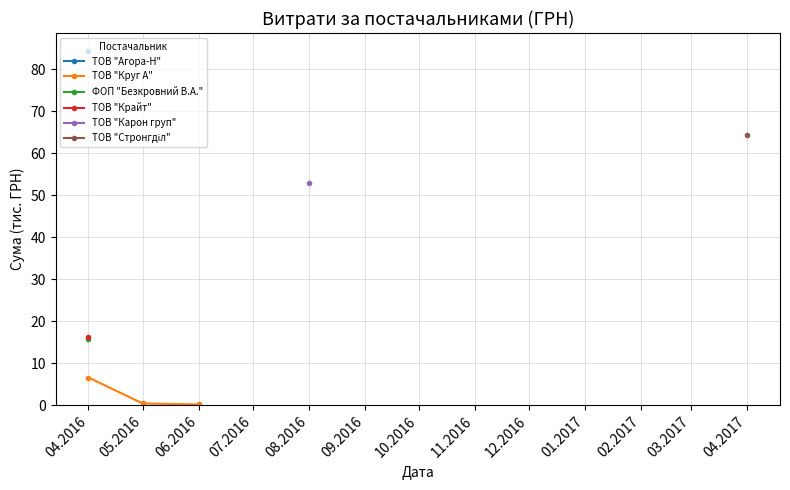

What is the average value?

2.4